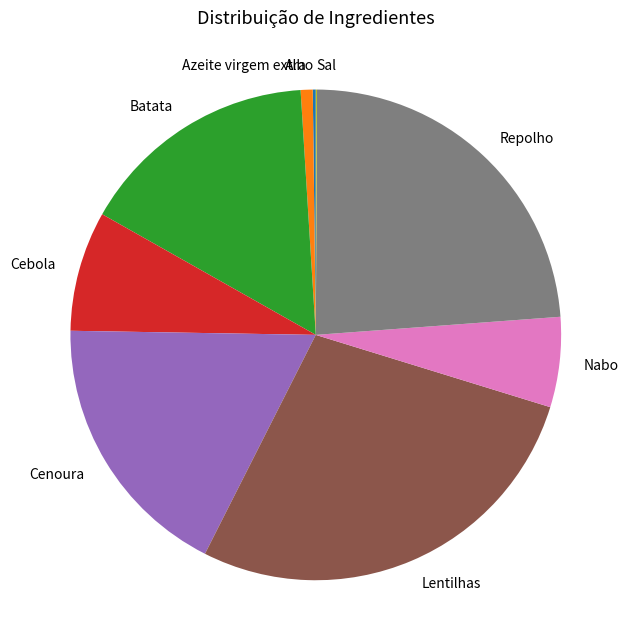

Is Cebola the majority of the pie?

No